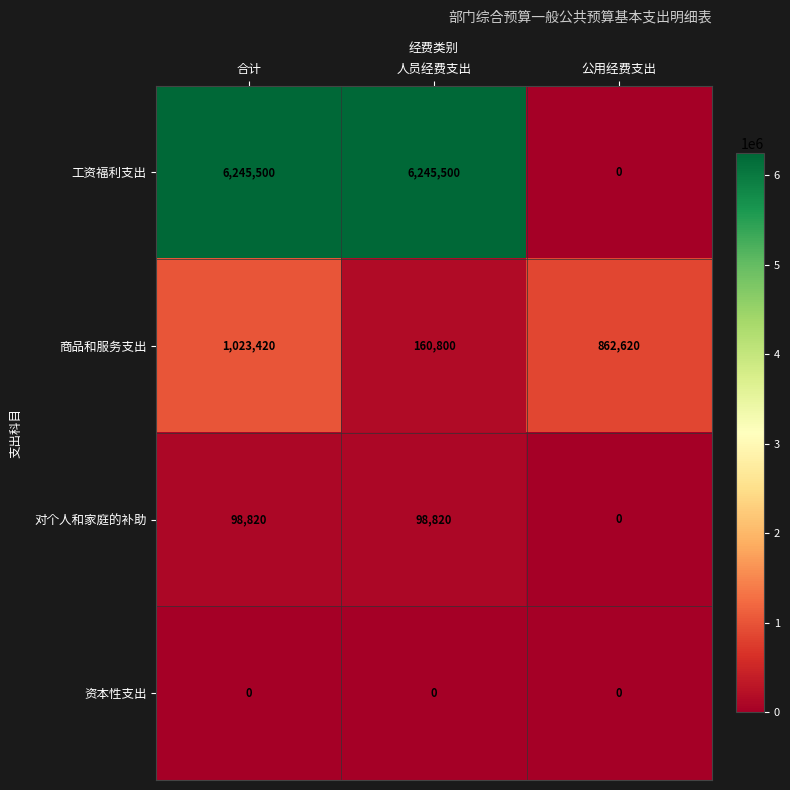

What is the difference between the maximum and minimum values in the 工资福利支出 series?

6245500